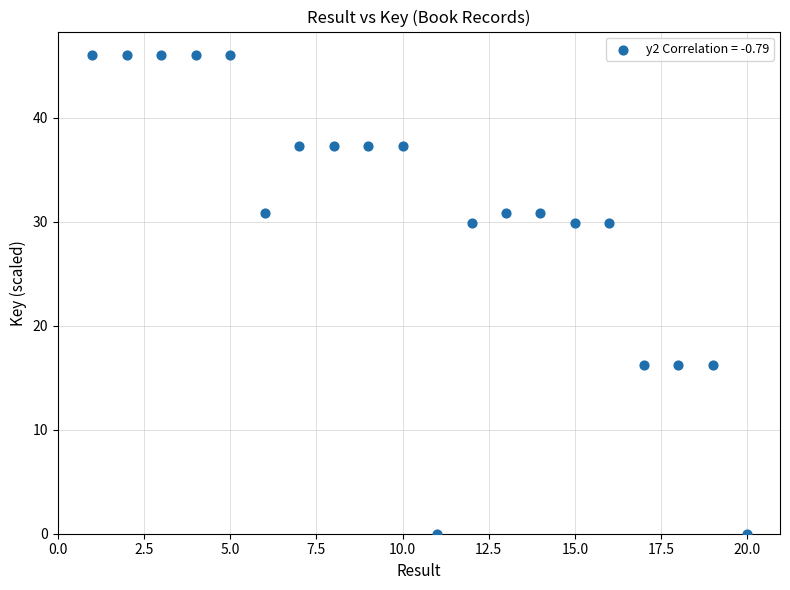

What is the range of Y values (max minus min)?

46.0